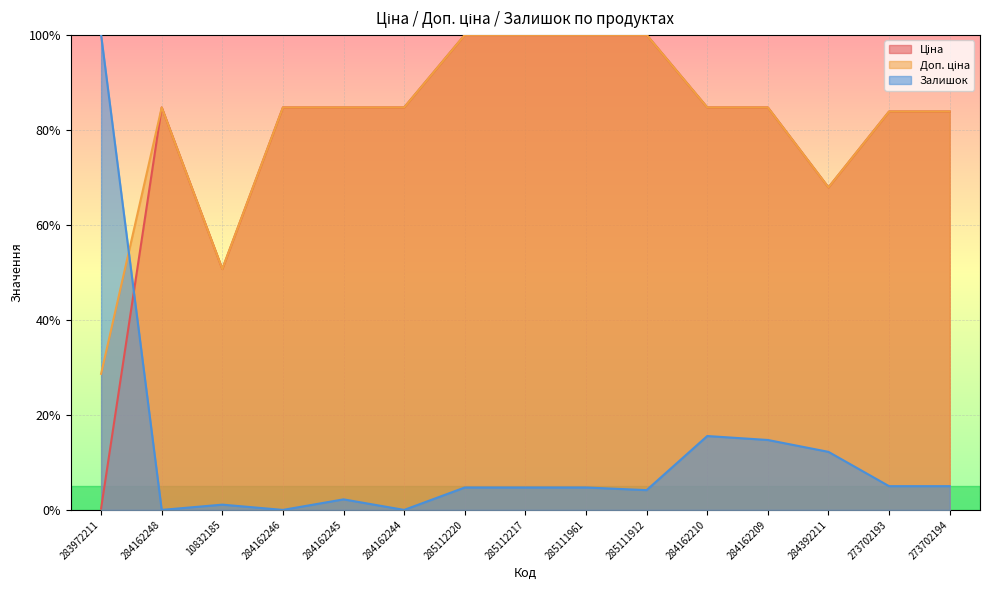

What is the value of the Ціна point at the 15th from the left?

0.8